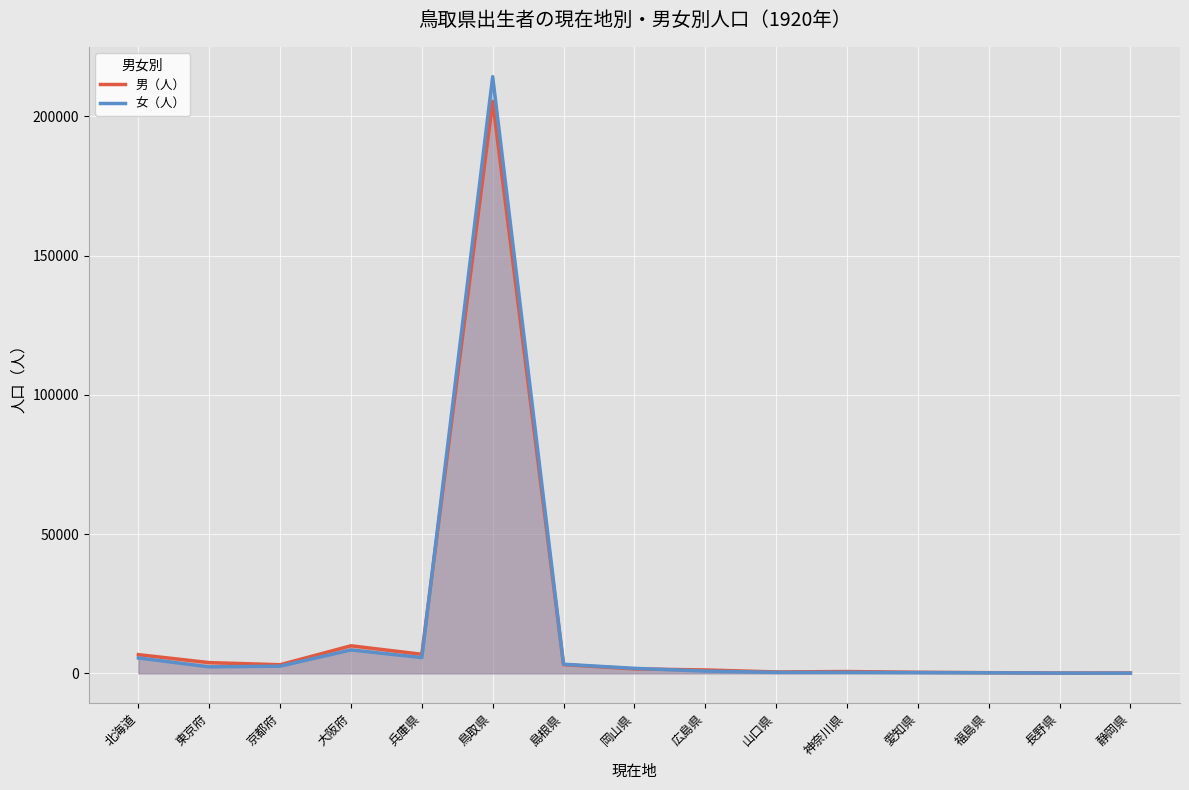

Reading right to left, transcribe all the data shown in this chart.

男（人） line: 143	118	247	390	650	501	1219	1599	3128	205335	6842	9892	3089	3852	6712
女（人） line: 72	96	200	261	337	340	801	1796	3268	214220	5663	8405	2570	2332	5527